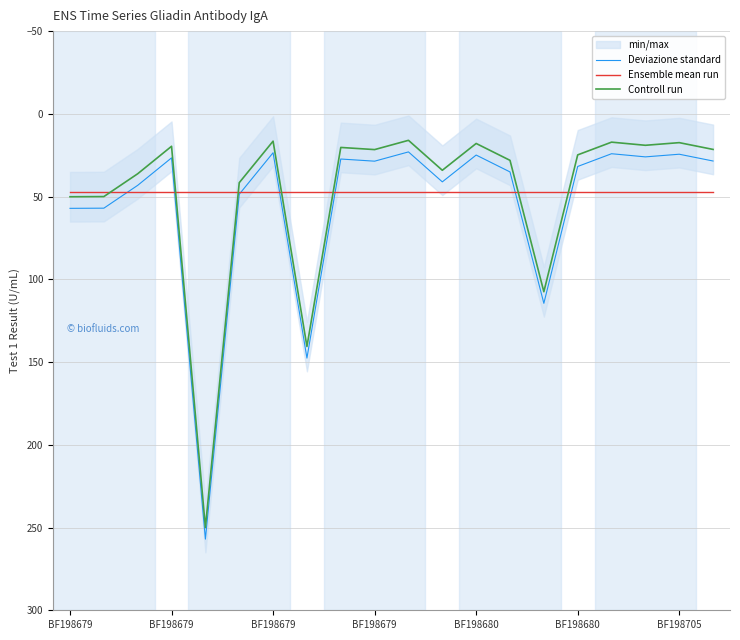

True or false: Deviazione standard and Controll run intersect in this chart.

False